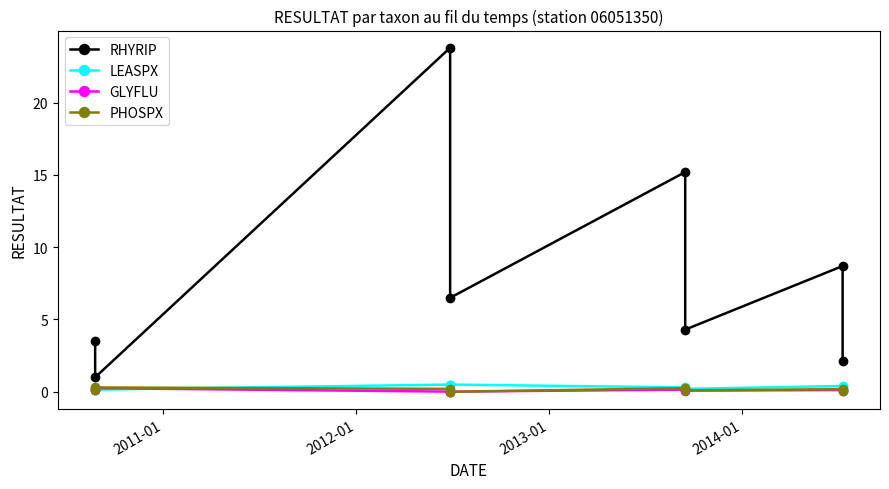

What is the label of the 5th point from the right?

2013-01